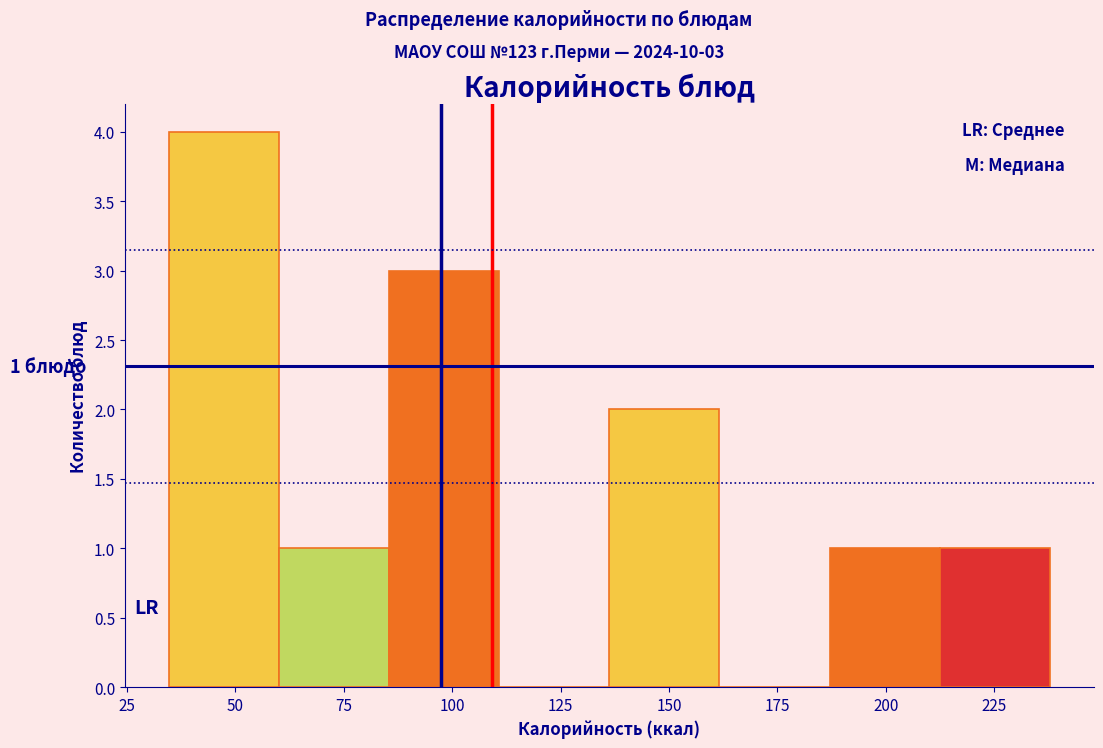

Which range on the x-axis has the tallest bar?

35 to 60